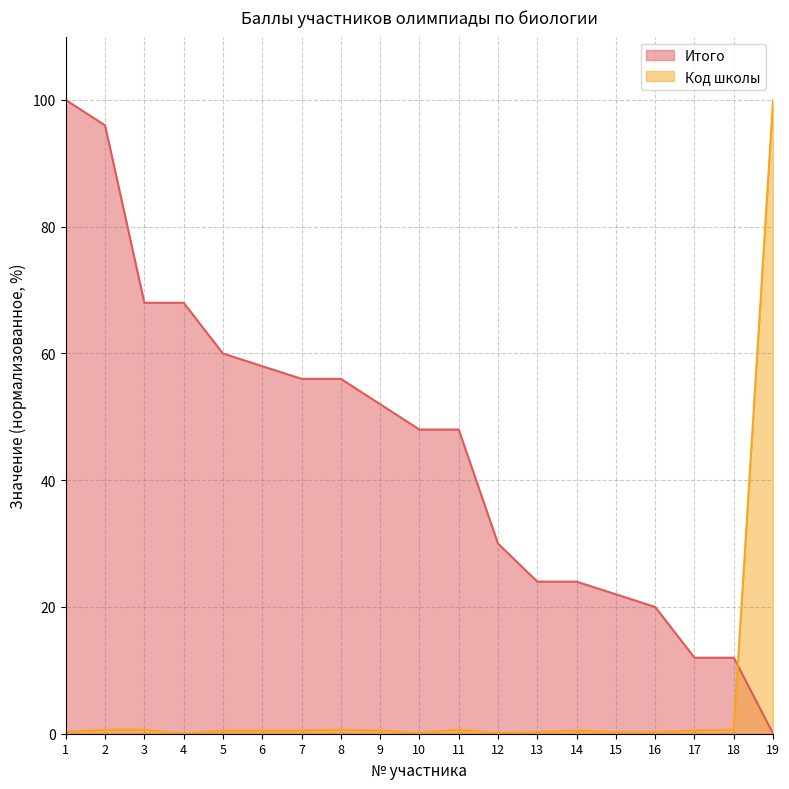

At which label does Итого first exceed 48?

1